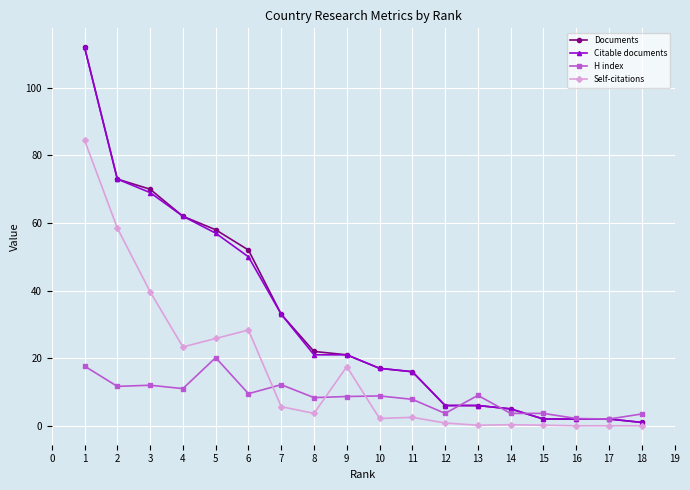

Read the Citable documents value at 5.

57.0